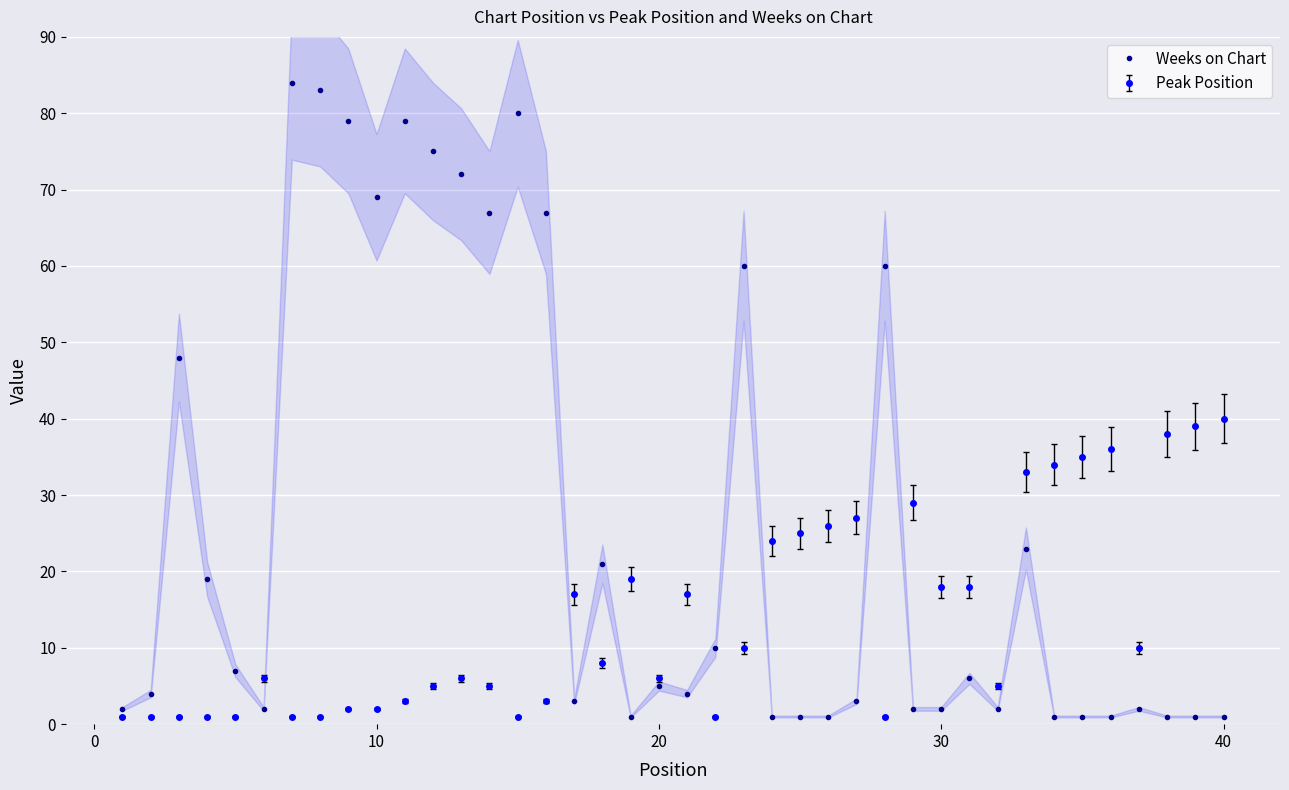

True or false: Peak Position has more than 1 interior local peaks.

True